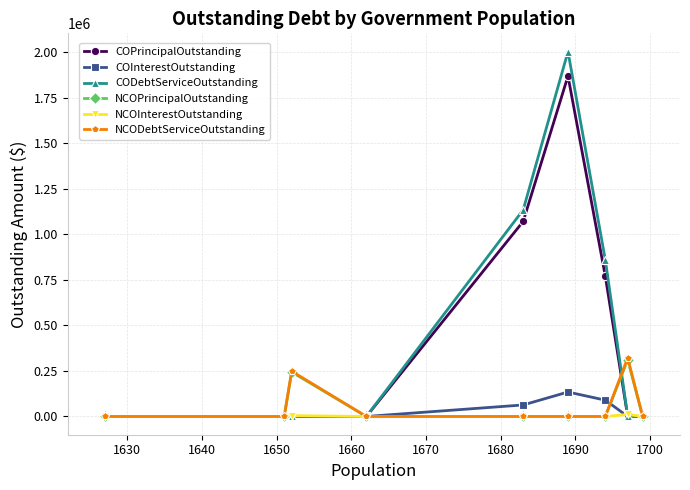

At how many categories does at least one series exceed 542766?

3